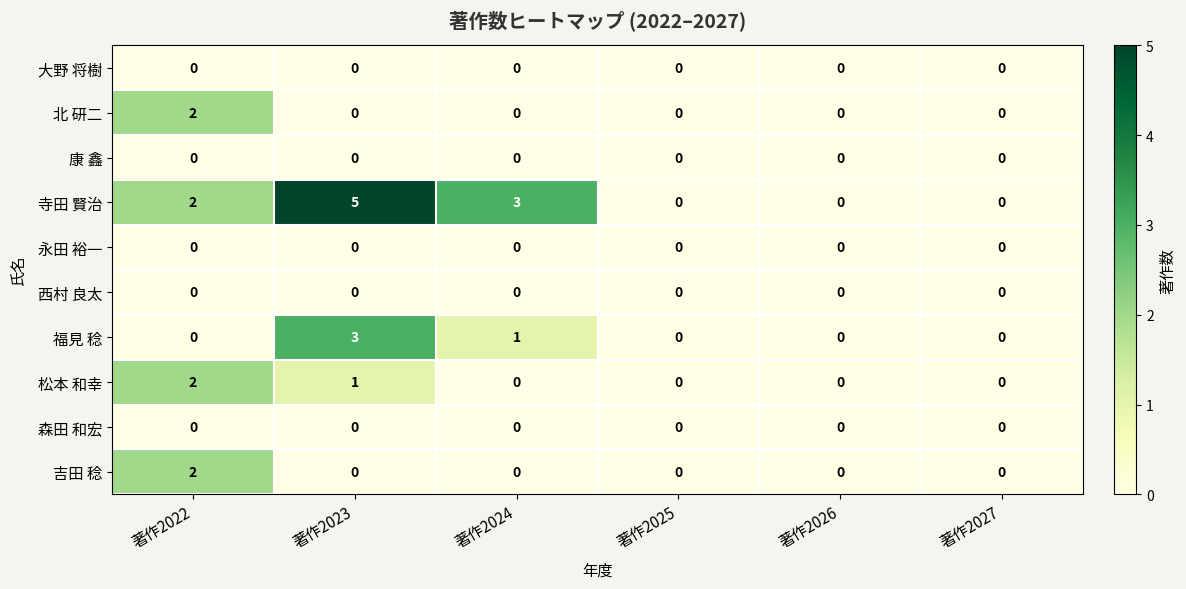

Which series has the largest total across all categories?

寺田 賢治